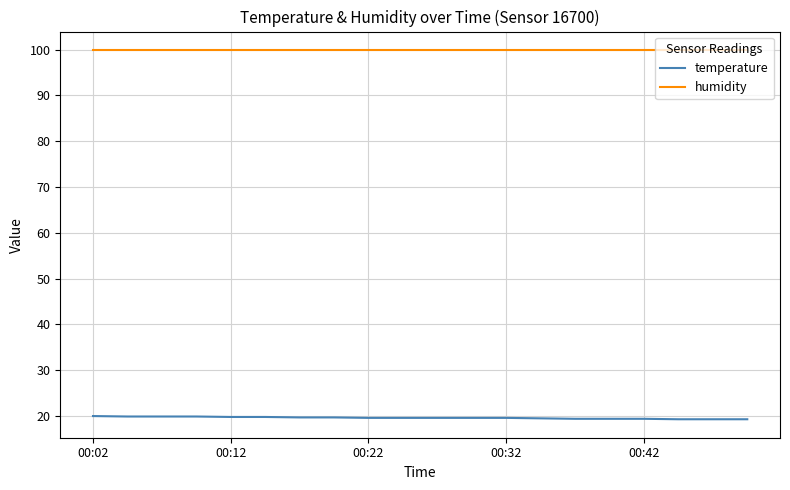

What is the greatest value displayed?

99.9